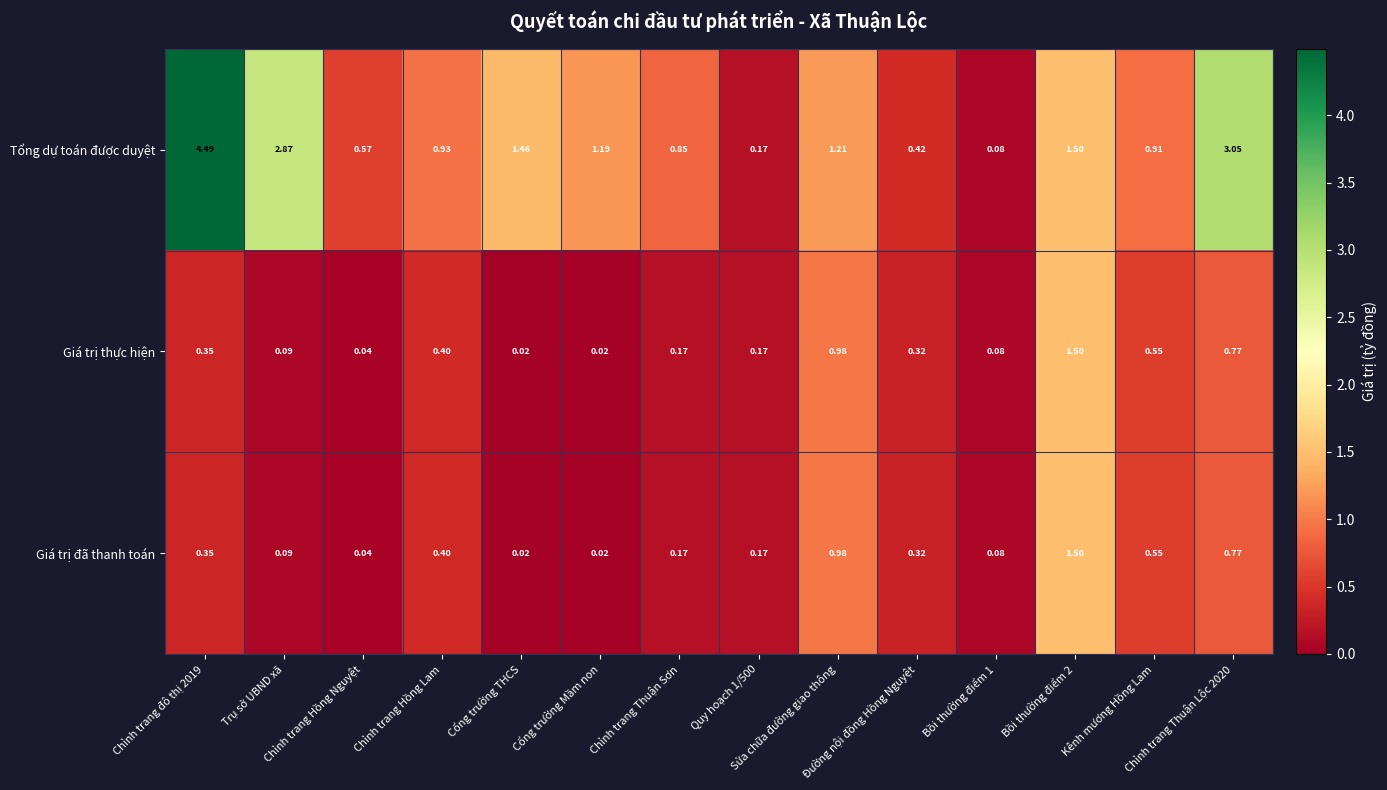

Which series has the largest total across all categories?

Tổng dự toán được duyệt